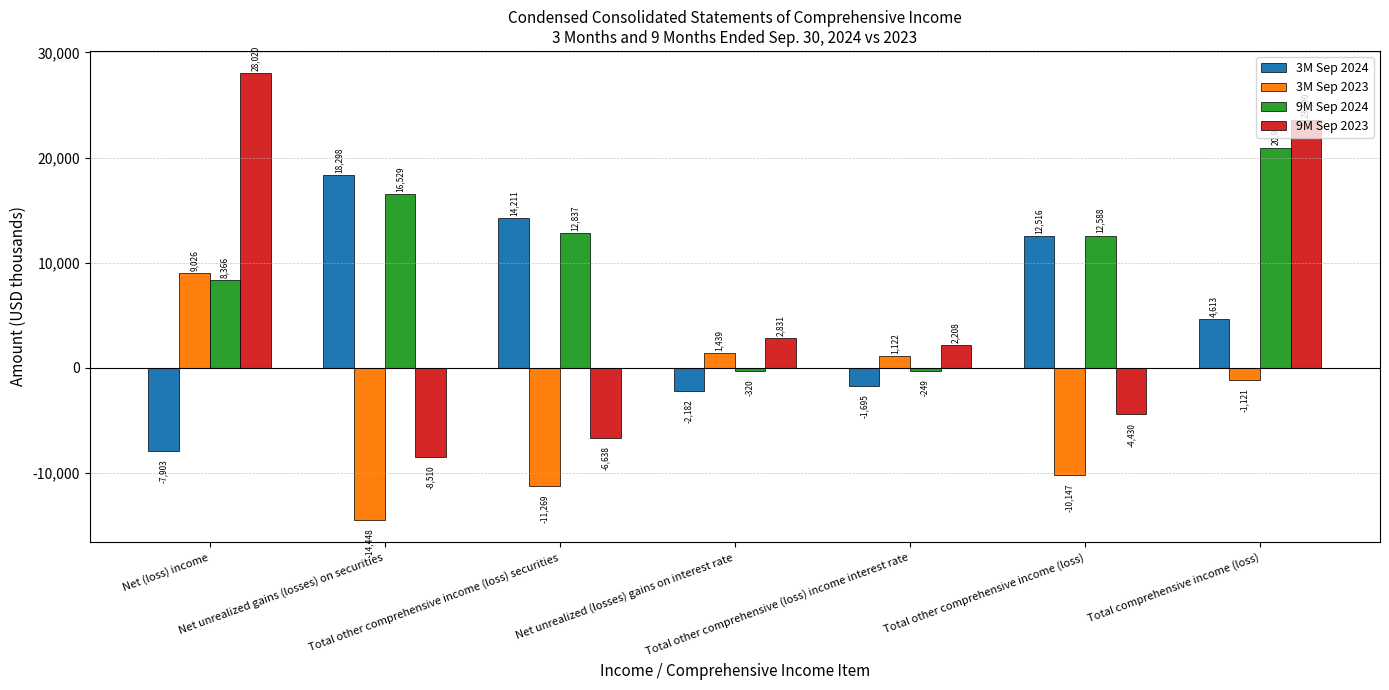

Does the chart contain stacked bars?

No